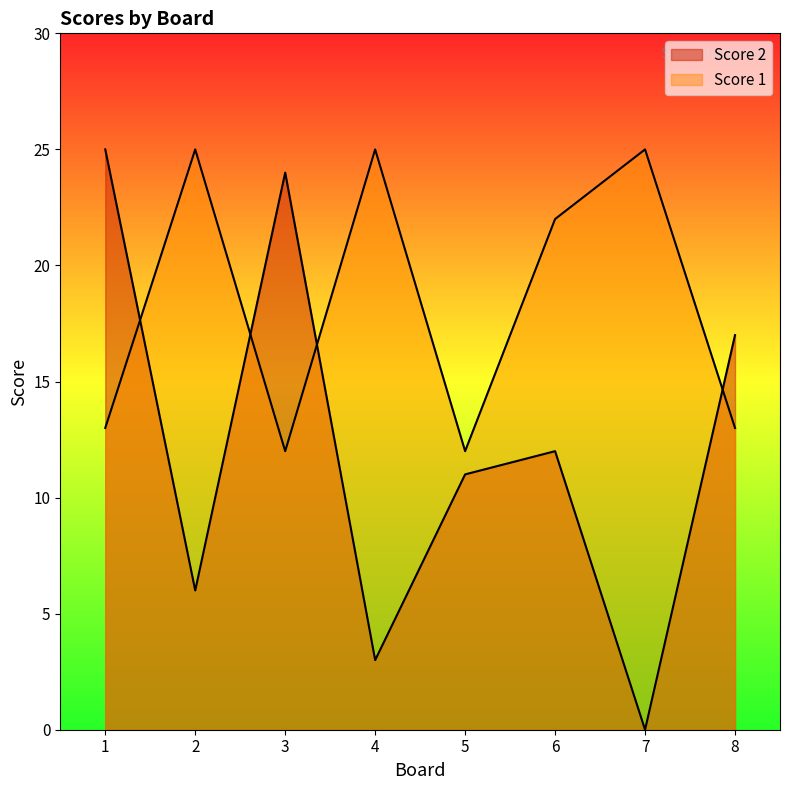

At which category does the chart reach its minimum across all series?

7